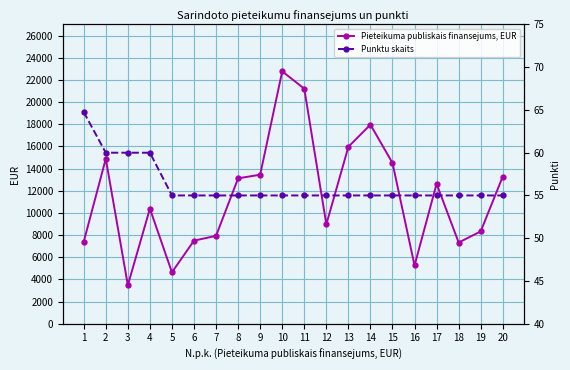

Is this an area chart (filled region under the line)?

No